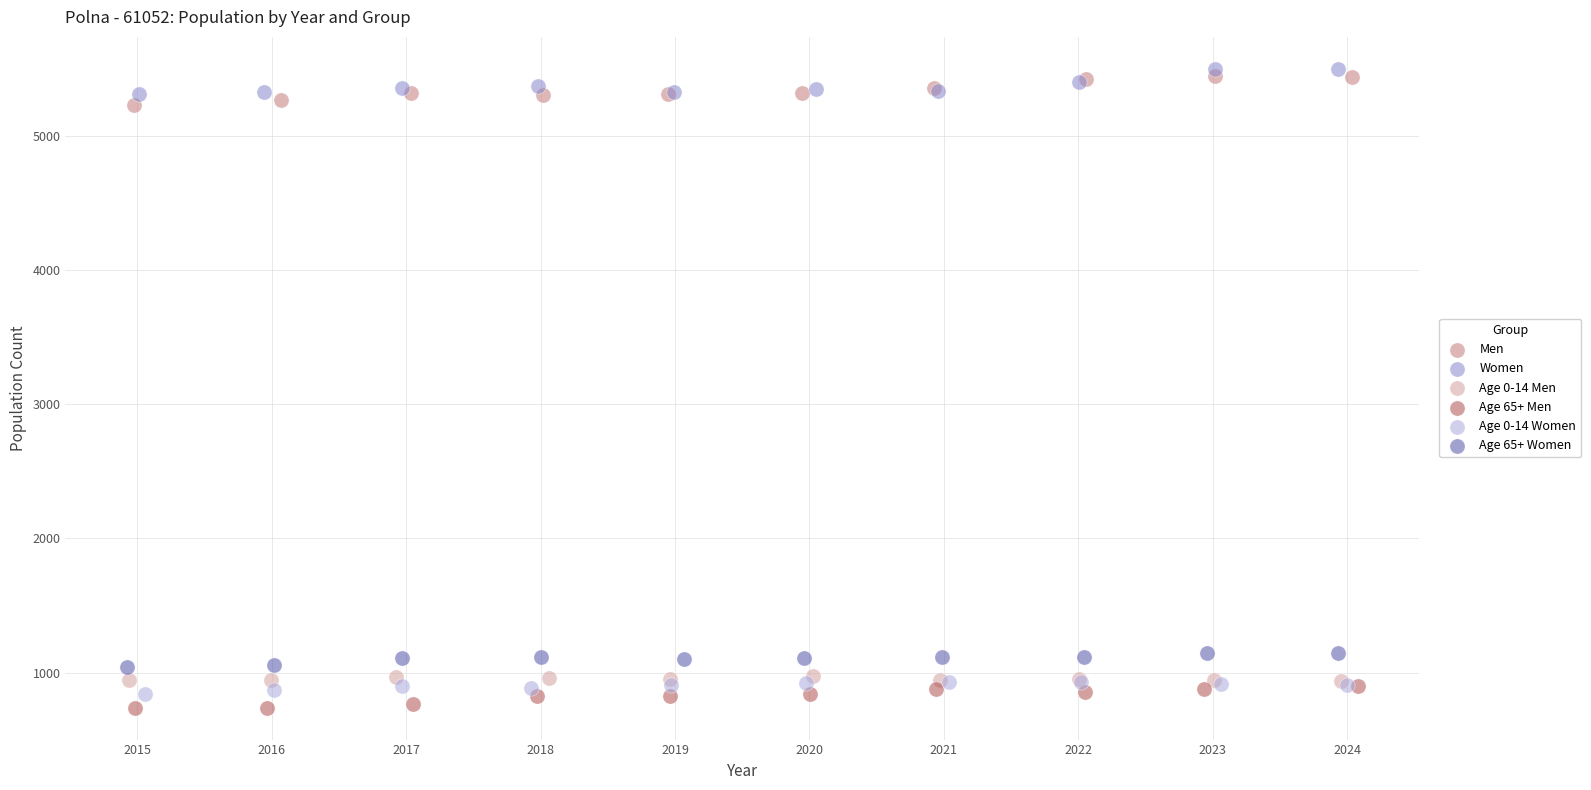

What are all the series names shown in the legend?

Men, Women, Age 0-14 Men, Age 65+ Men, Age 0-14 Women, Age 65+ Women